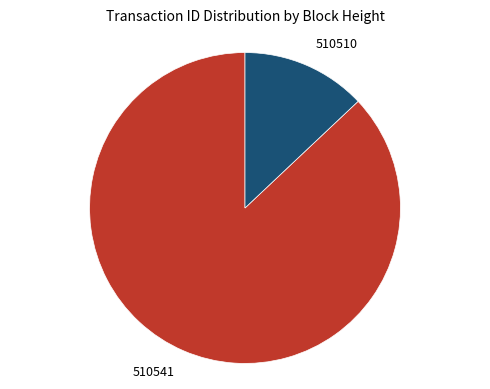

Does any single category account for the majority?

Yes